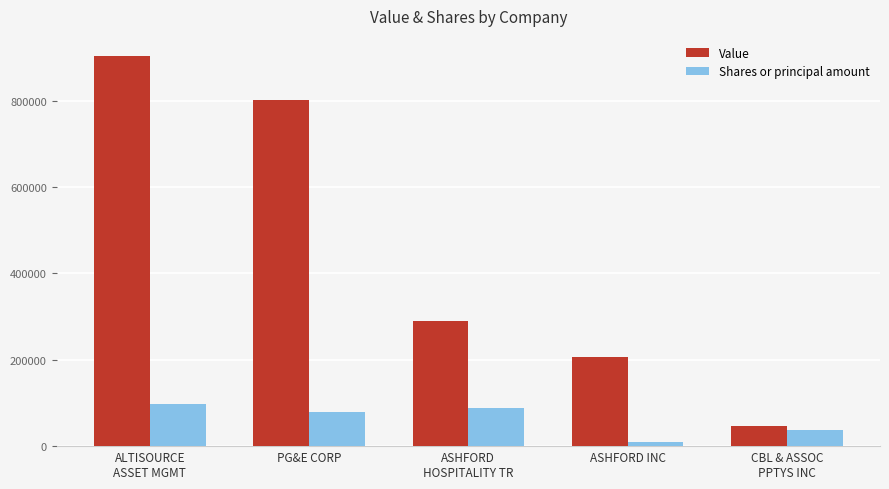

Does the chart contain any negative values?

No